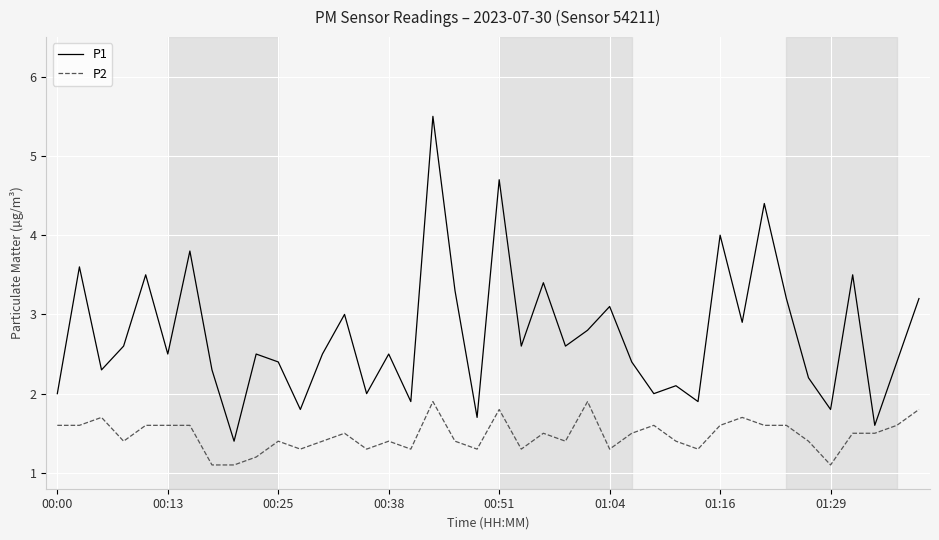

Which series has the widest spread of values?

P1